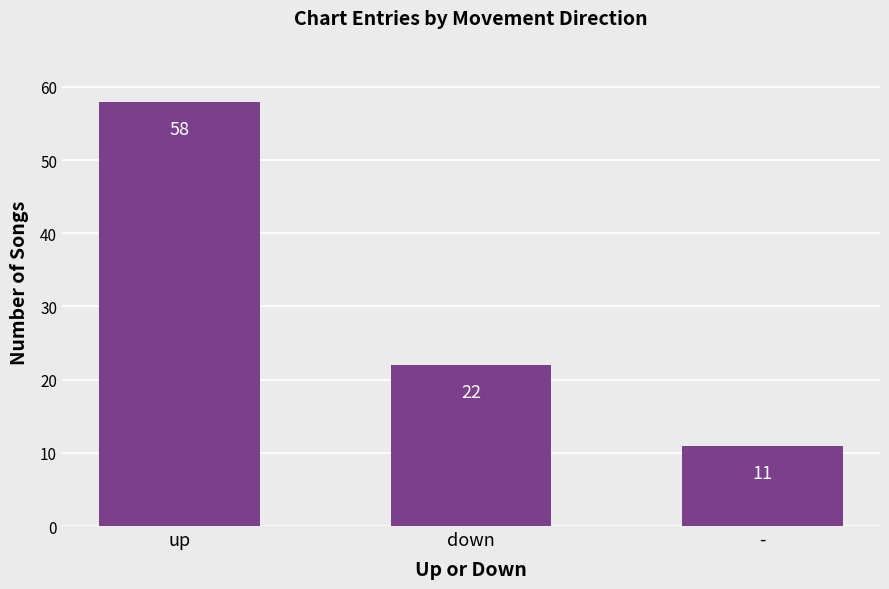

Reading left to right, what are all the values shown in this chart?

58	22	11